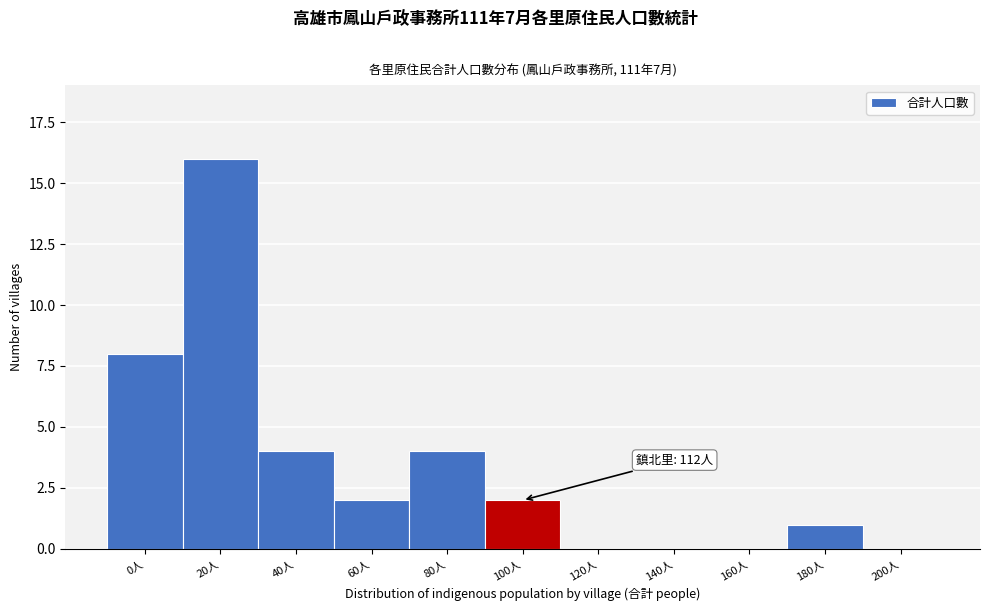

Reading left to right, extract all data points from this chart.

0人=8	20人=16	40人=4	60人=2	80人=4	100人=2	120人=0	140人=0	160人=0	180人=1	200人=0